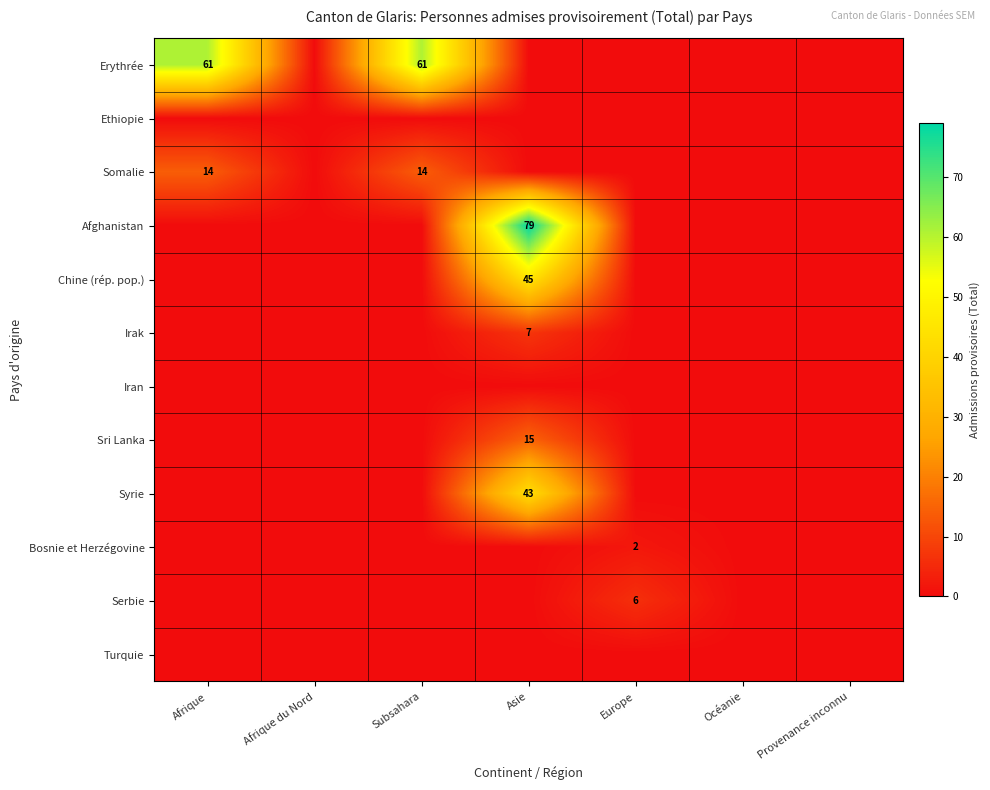

What is the average value of the Afghanistan series?

11